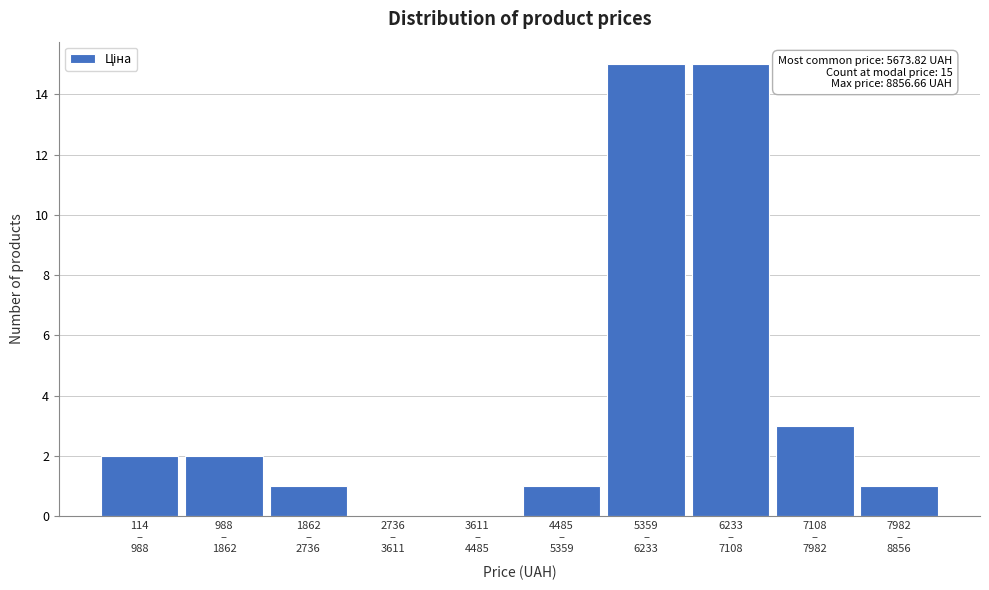

What is the maximum value shown in the chart?

15